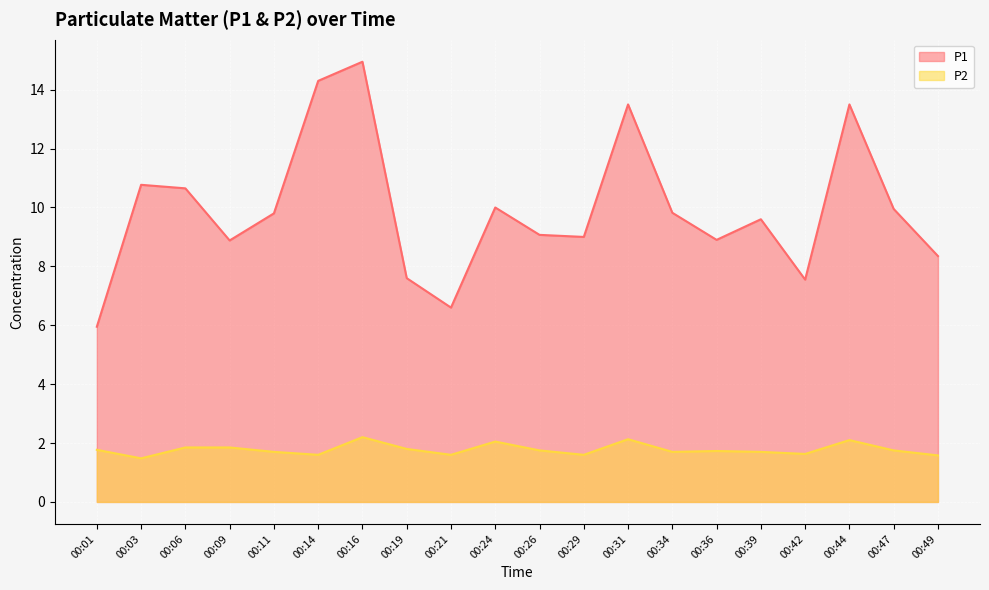

What is the average value of the P2 series?

1.8